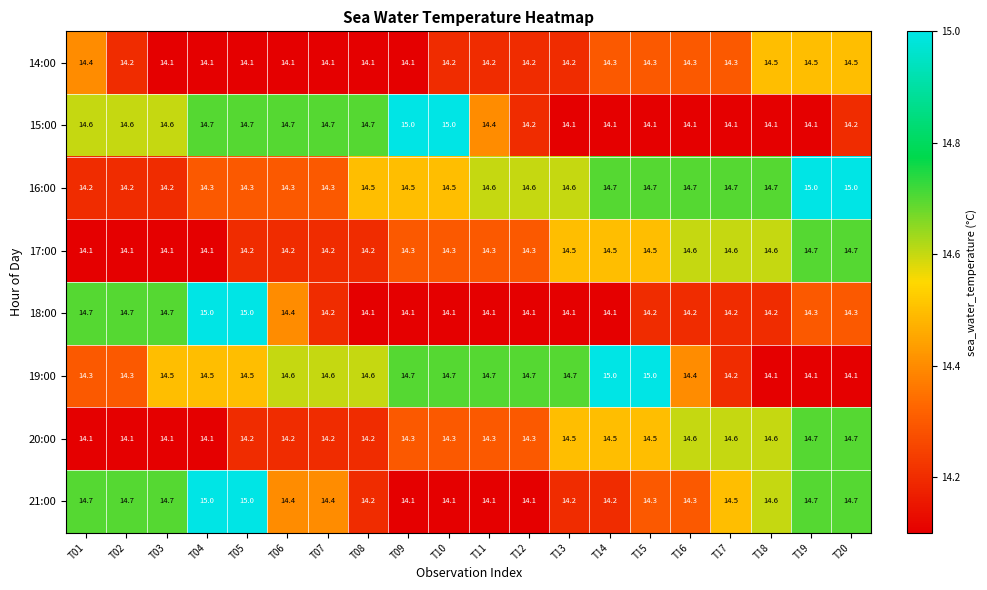

Which series changed the most between T05 and T14?

18:00